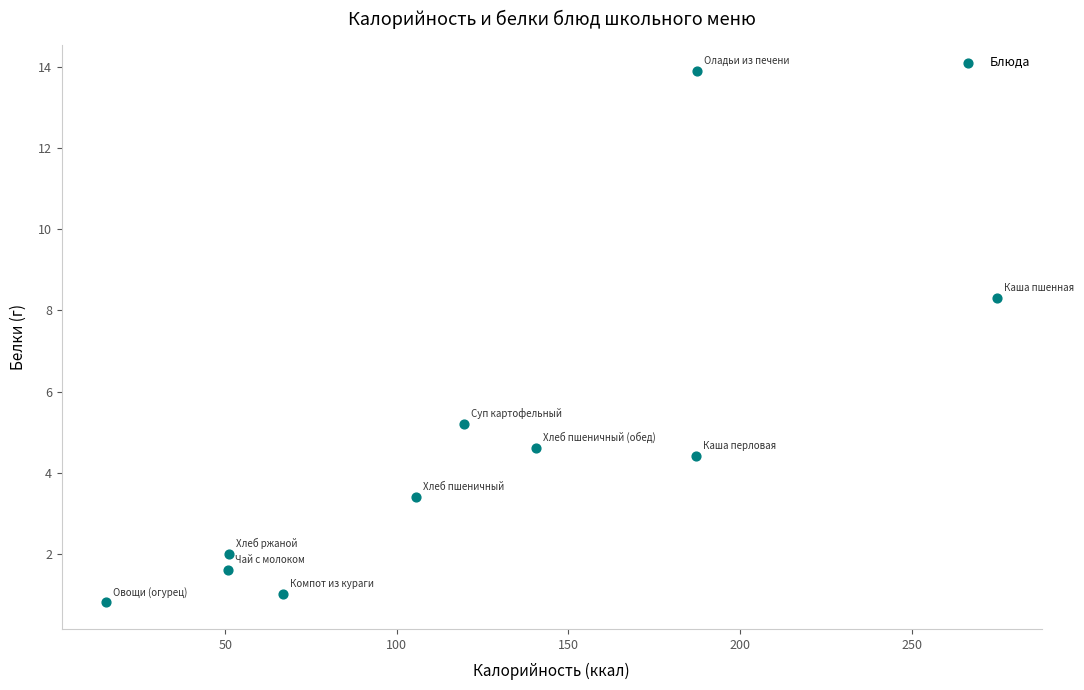

What Y value in the scatter plot is closest to 7?

8.3